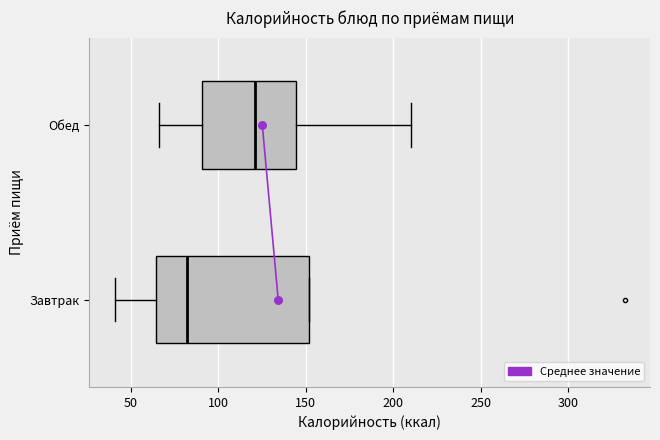

Comparing the boxes themselves (not the whiskers), which one is the widest?

Завтрак